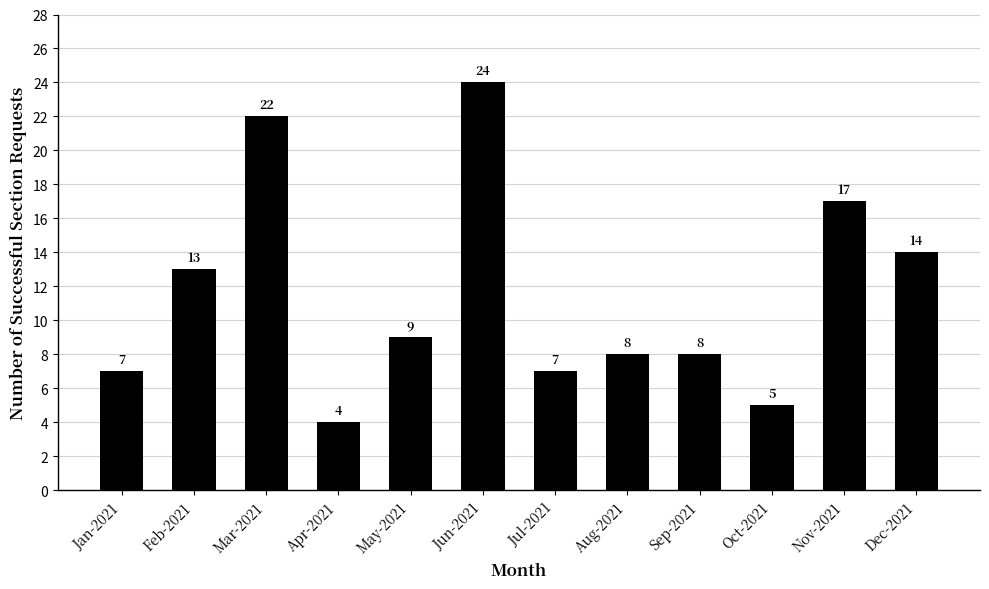

What is the minimum value shown in the chart?

4